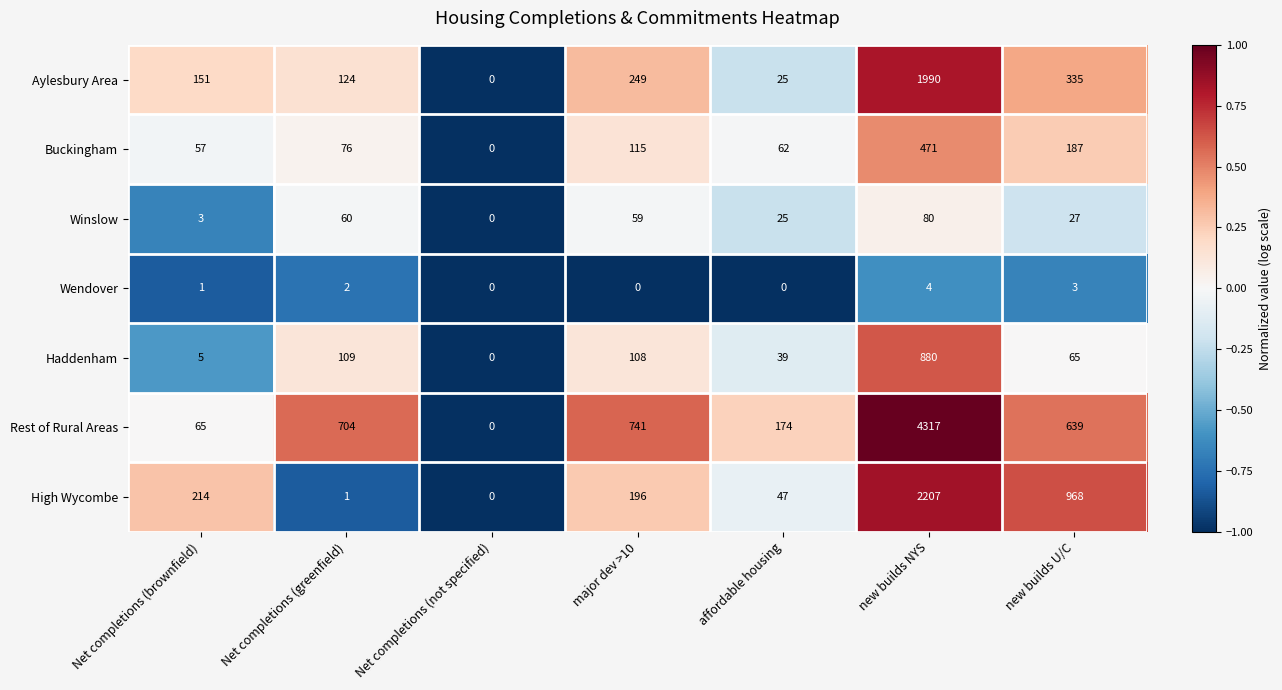

At which label is Winslow closest to 40?

new builds U/C